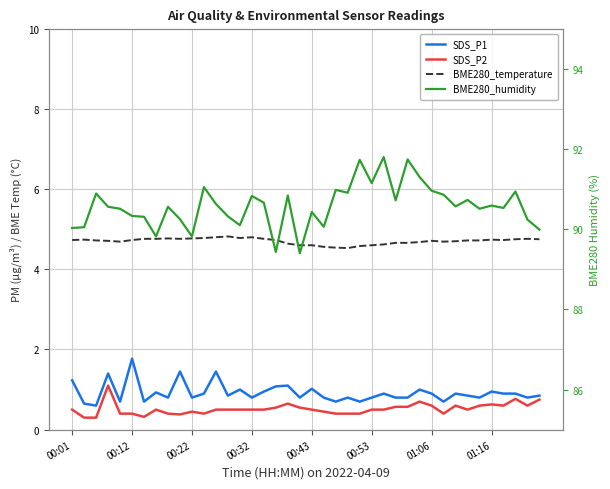

In SDS_P1, how many points are lower than both neighbors (excluding endpoints)?

13